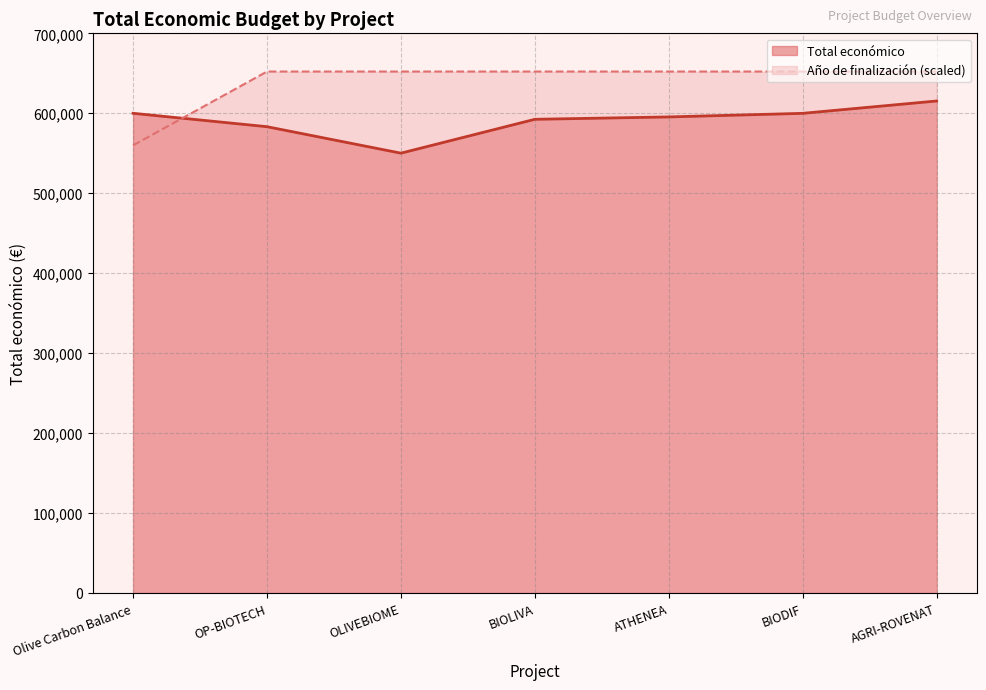

The chart shows a value of 805254 at ATHENEA. True or false?

False